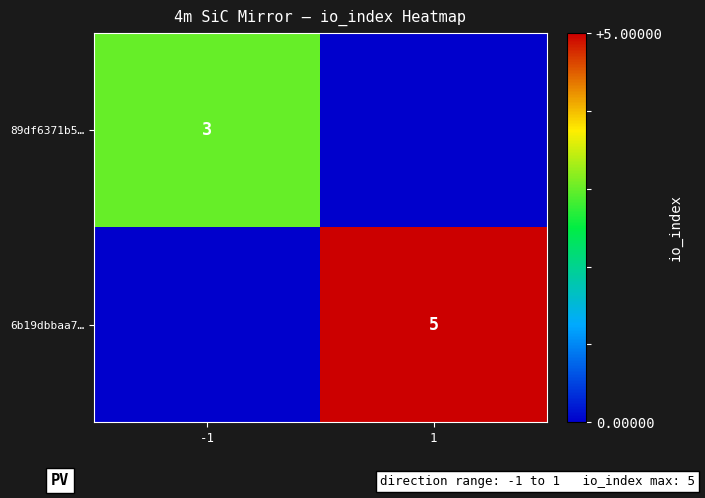

At which category does the chart reach its peak across all series?

1